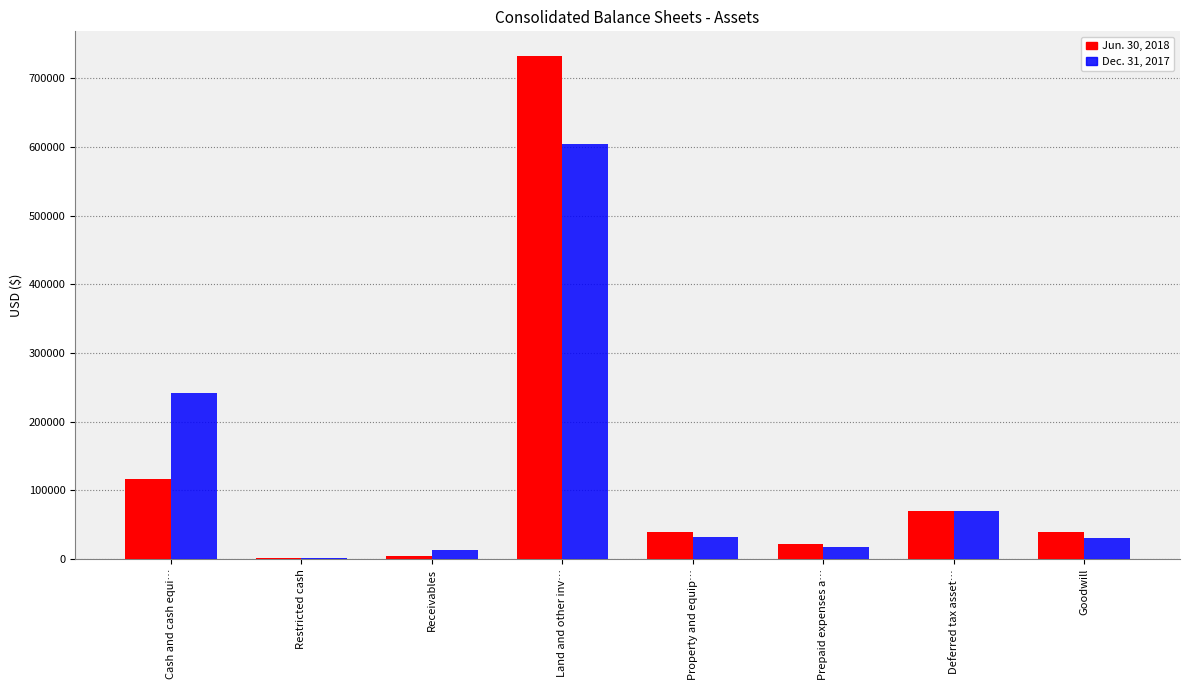

At which label does Dec. 31, 2017 first exceed 32664?

Cash and cash equi…